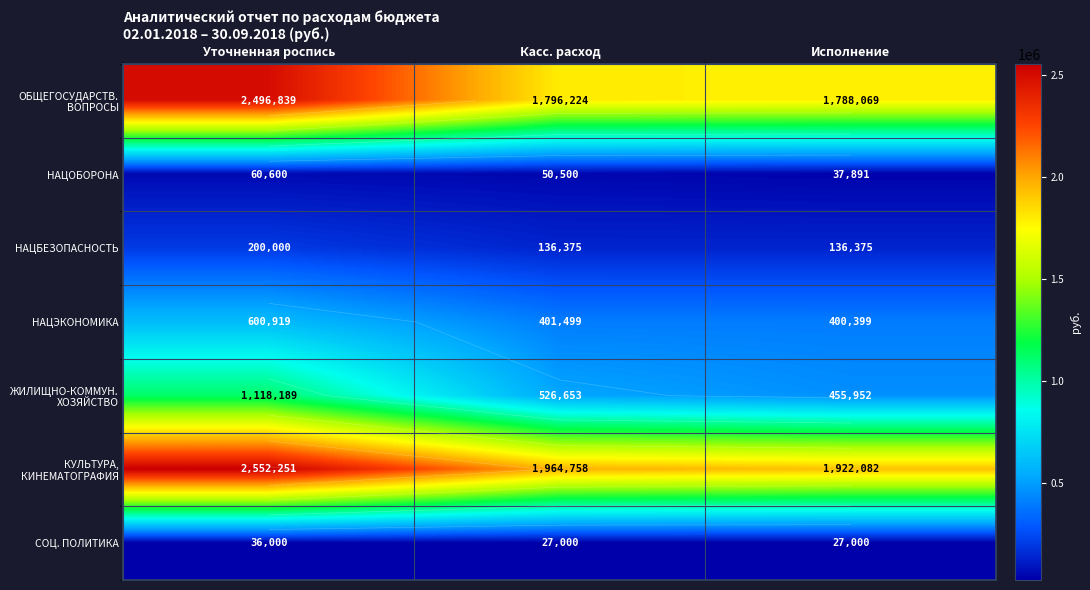

How many series are shown in this chart?

7